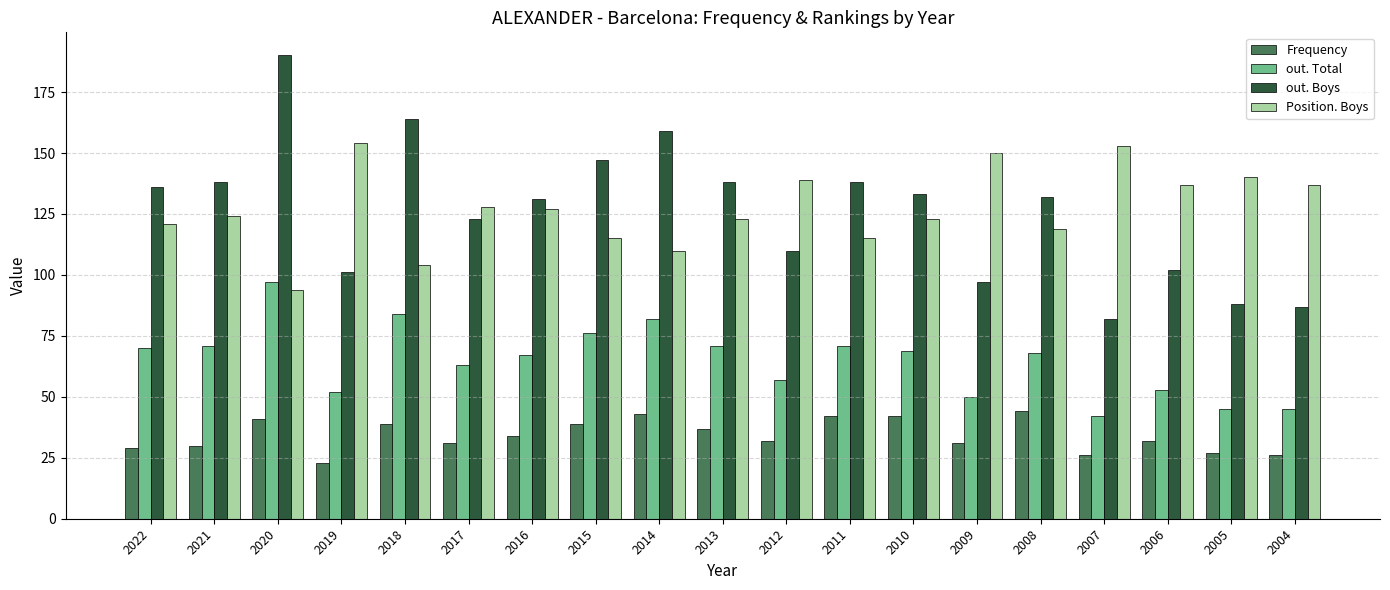

What is the difference between the maximum and minimum values in the Position. Boys series?

60